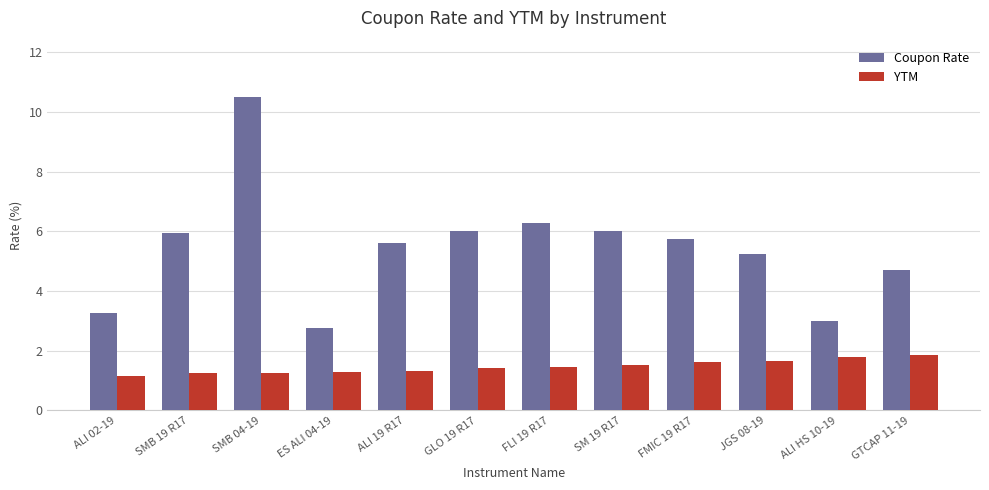

What is the label of the 12th bar from the right?

ALI 02-19